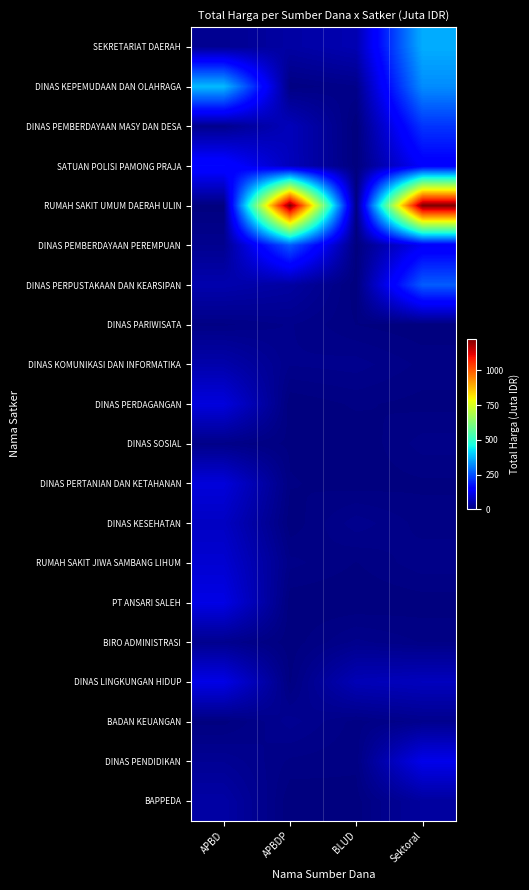

What is the total value across all series at APBD?

1394.9